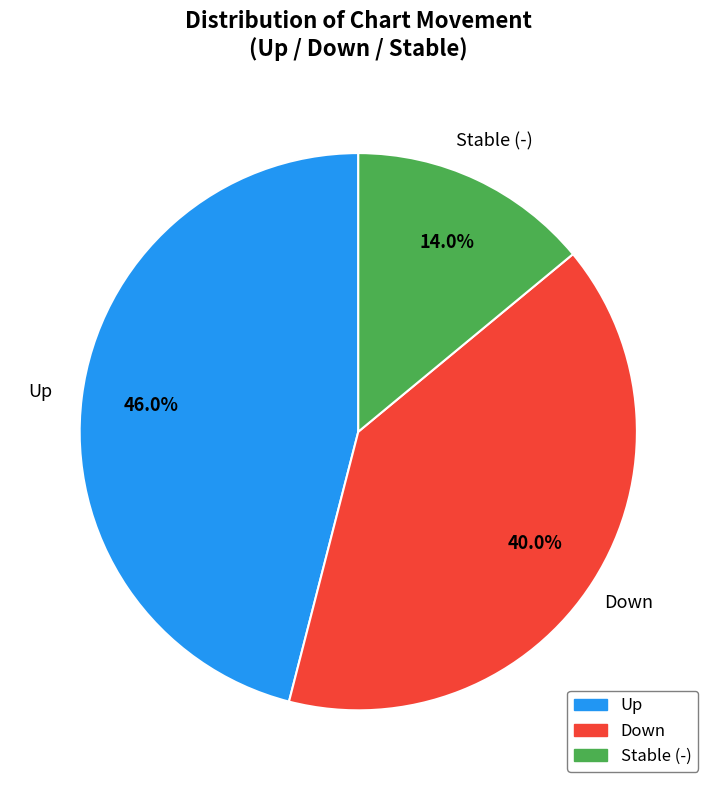

How many segments does this pie chart have?

3